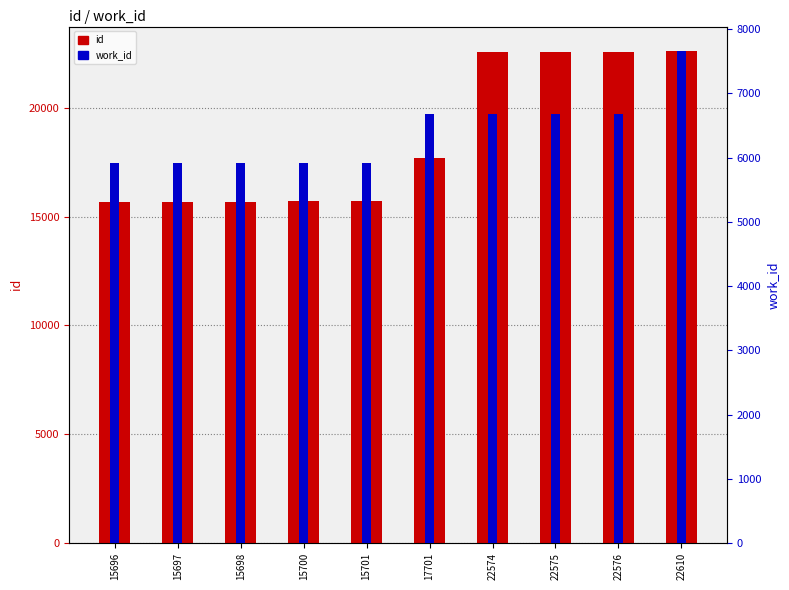

At which category does the chart reach its peak across all series?

22610